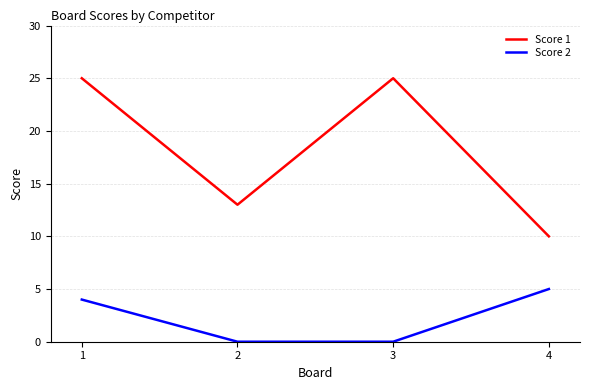

Reading left to right, what are all the values shown in this chart?

Score 1: 1=25	2=13	3=25	4=10
Score 2: 1=4	2=0	3=0	4=5